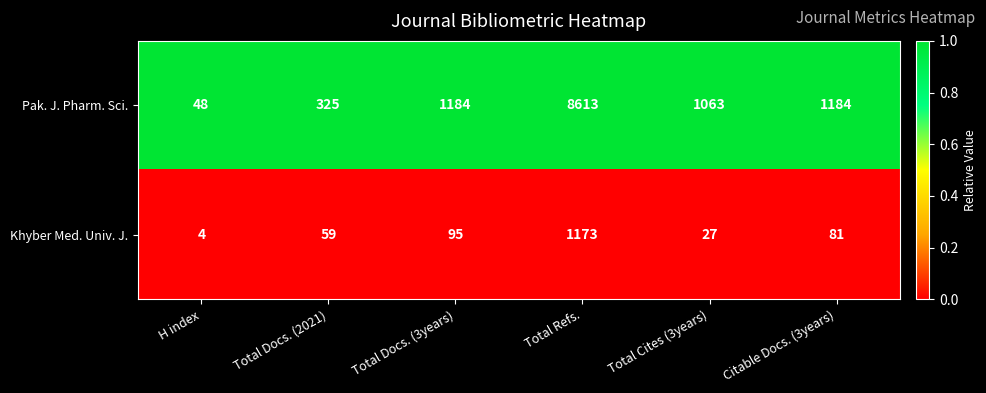

List the series in order of their overall mean, highest first.

Pak. J. Pharm. Sci., Khyber Med. Univ. J.